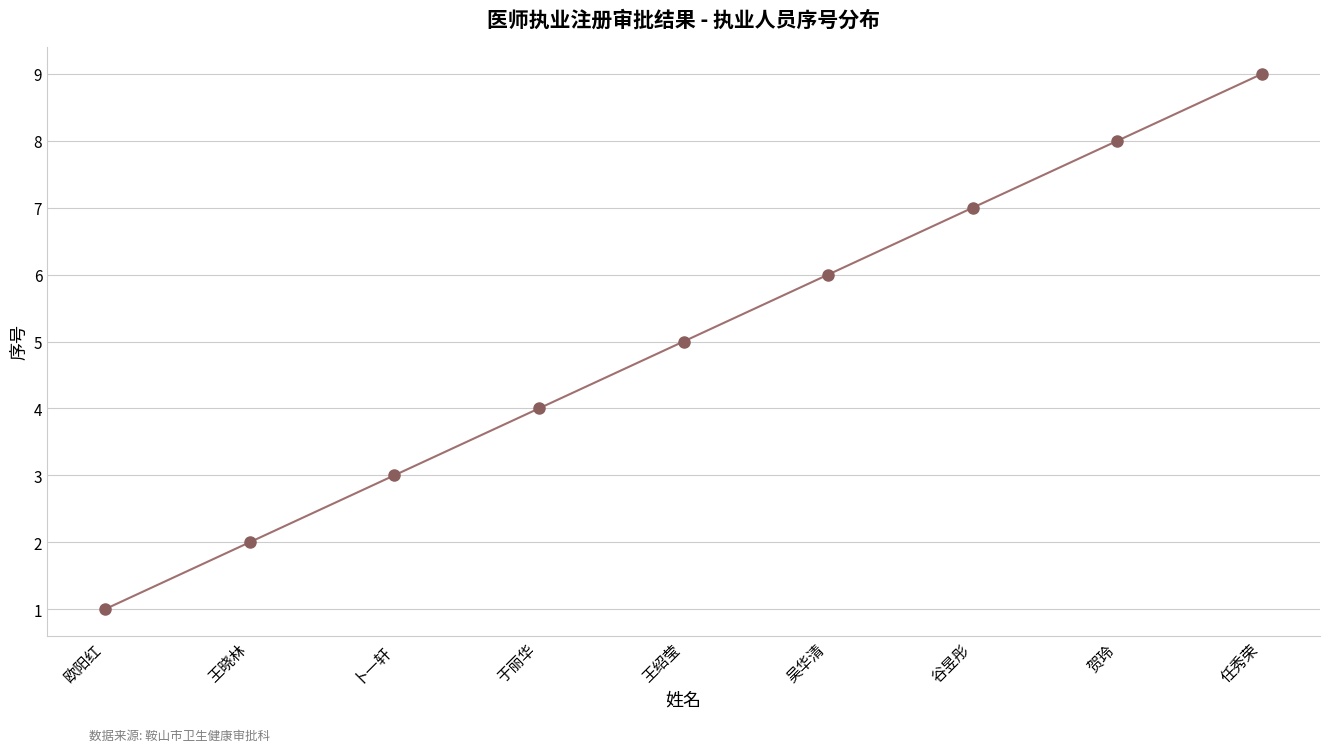

Between 任秀荣 and 卜一轩, which is larger?

任秀荣